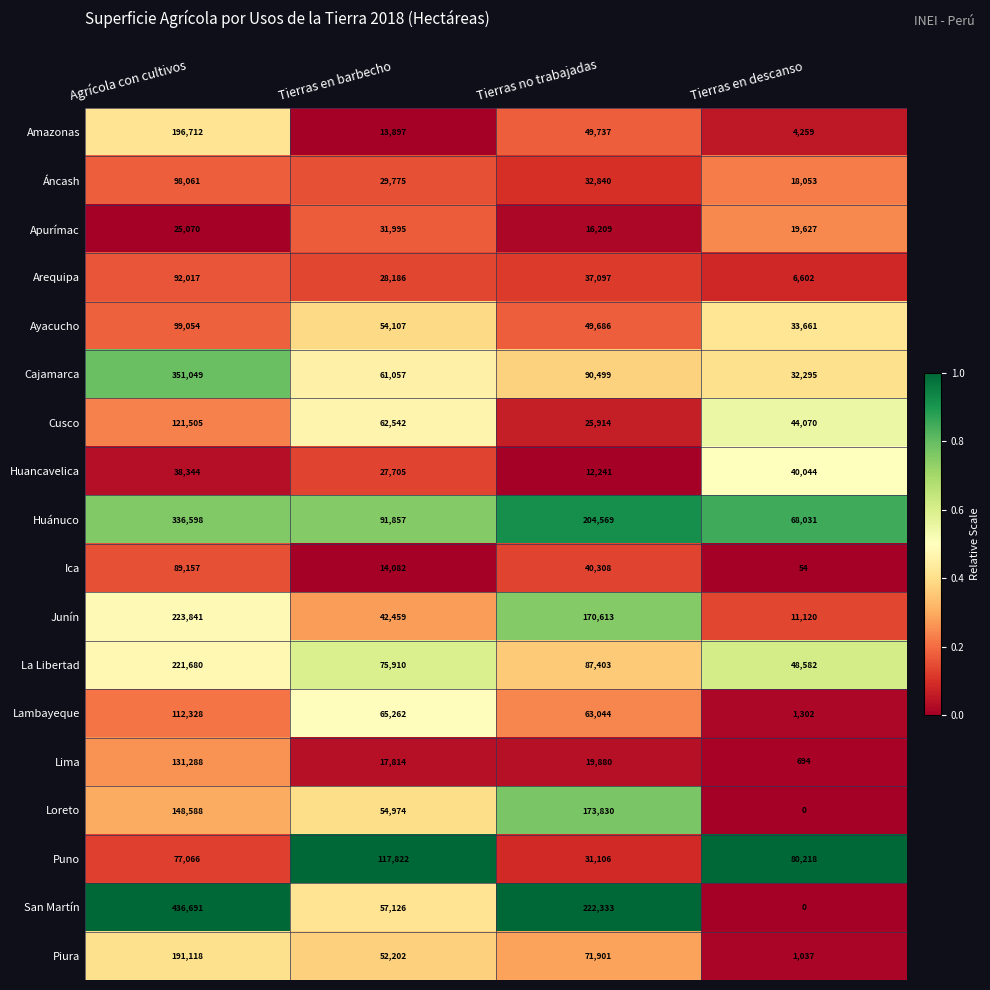

Read the Áncash value at Tierras en barbecho, to the nearest 50.

29800